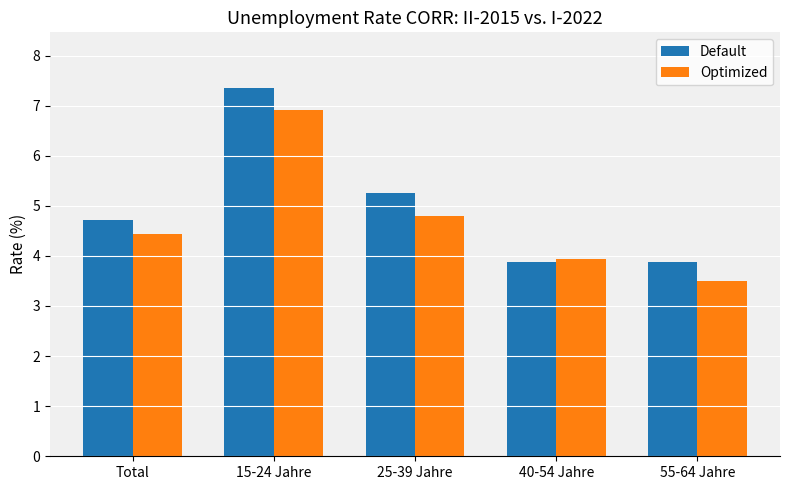

At which label is Optimized closest to 5?

25-39 Jahre